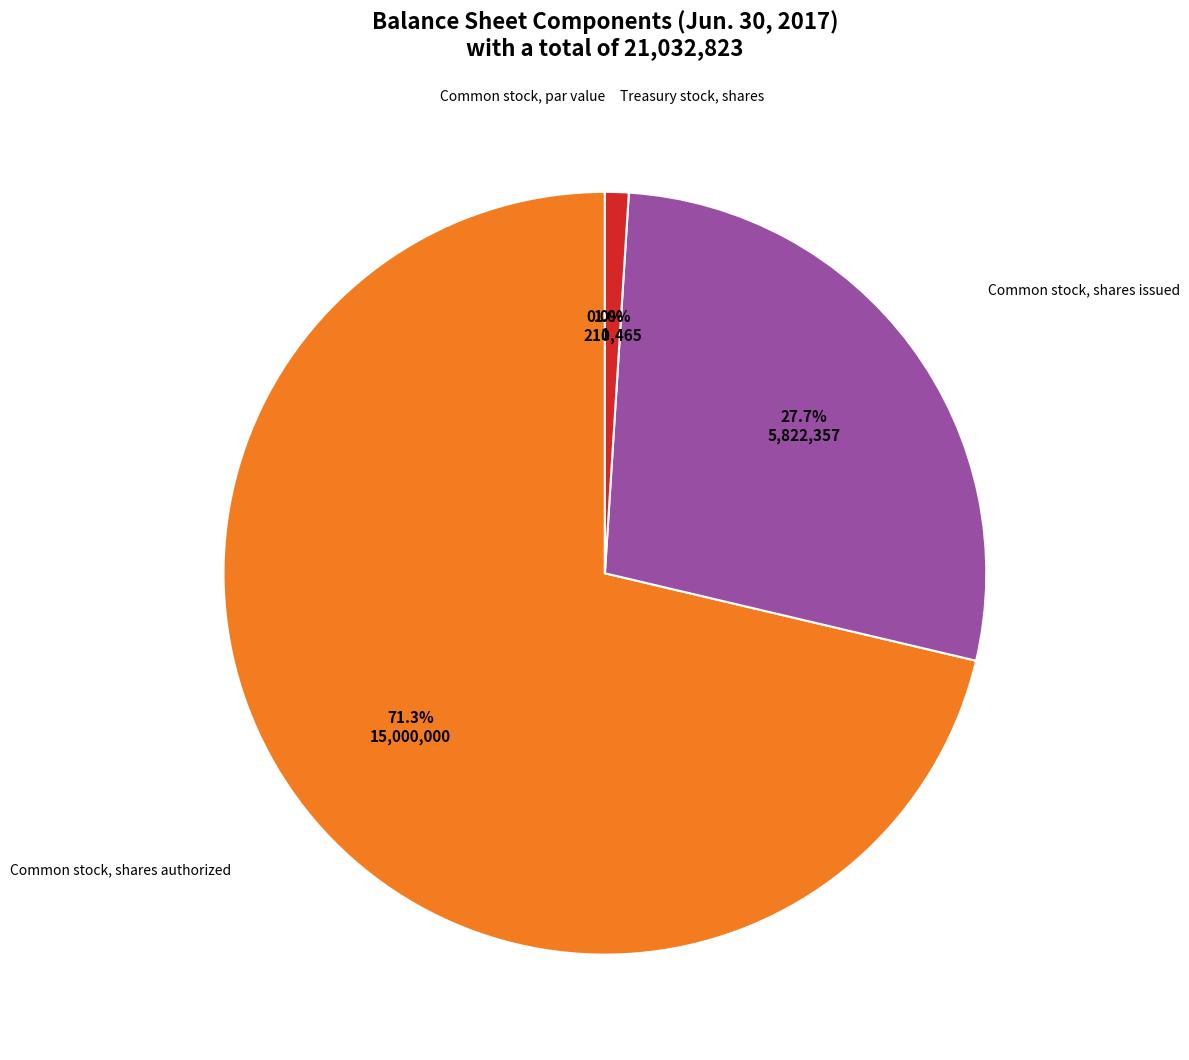

Does any single category account for the majority?

Yes